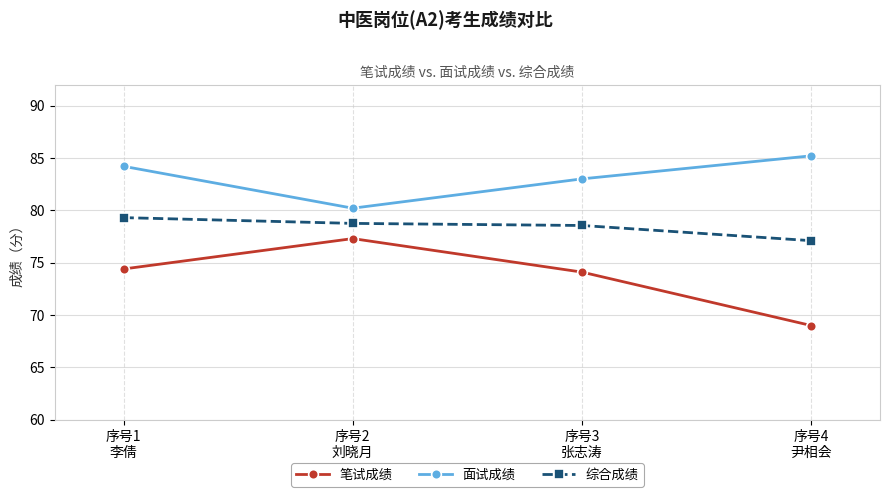

What is the highest value of the 面试成绩 series?

85.2